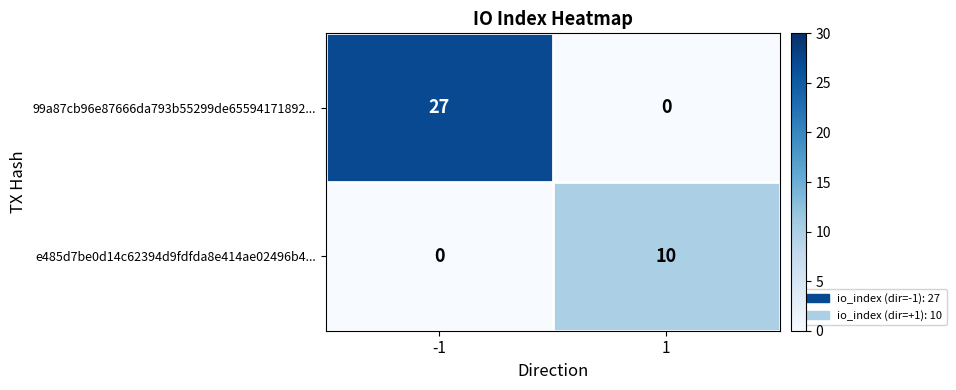

What is the difference between the highest and lowest values at 1?

10